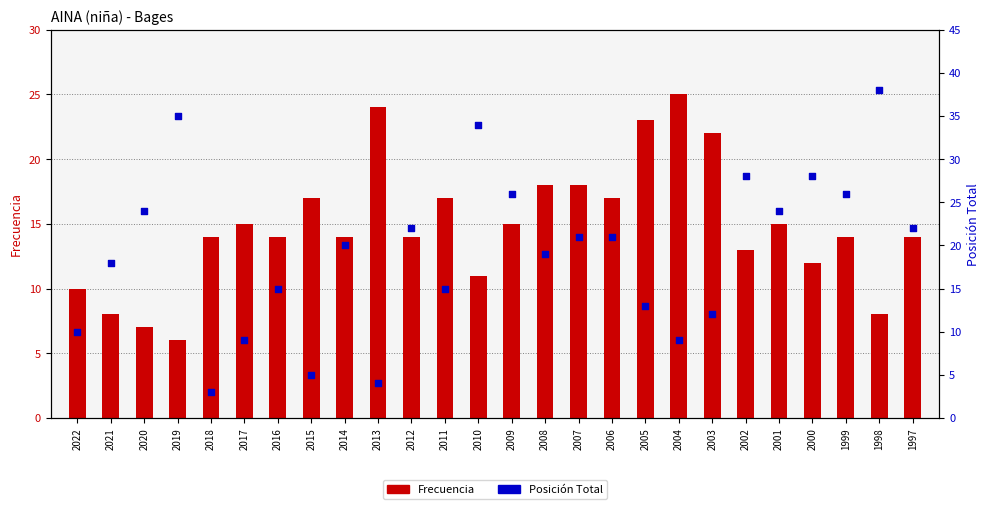

Is the value of Frecuencia at 2003 greater than the value of Posición Total at 2007?

Yes